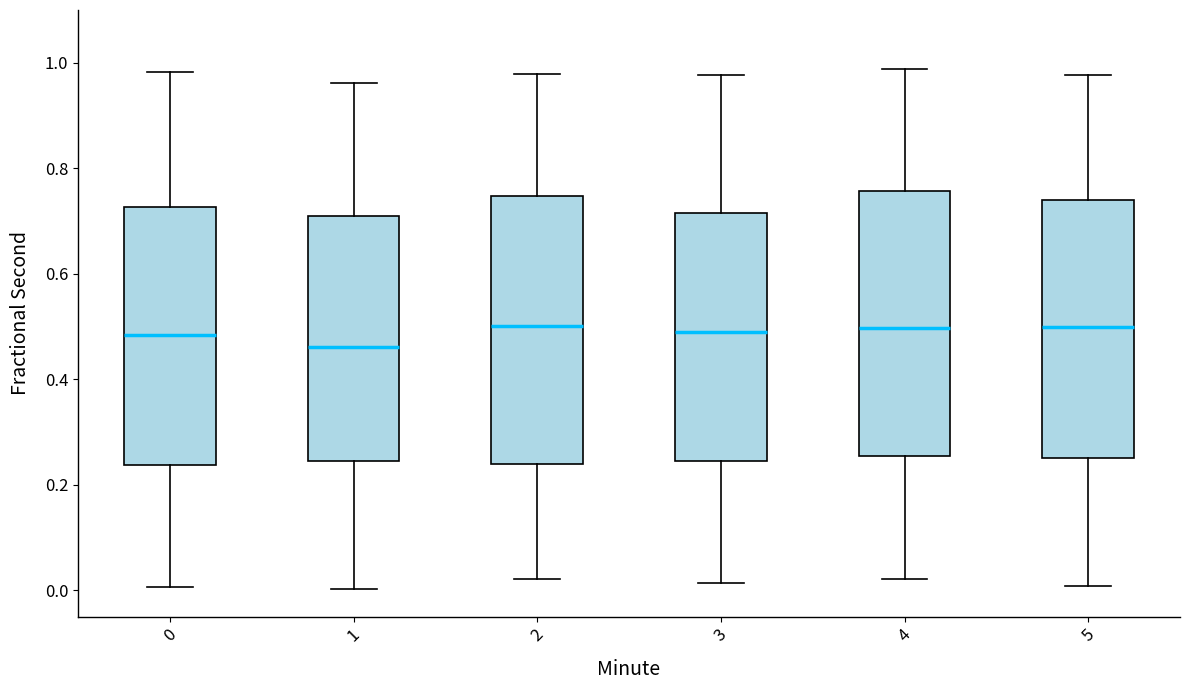

Where is the upper edge of the box at x = 1 on the y-axis? The values are not printed on the chart, so give them approximately, as read against the axis.

0.70